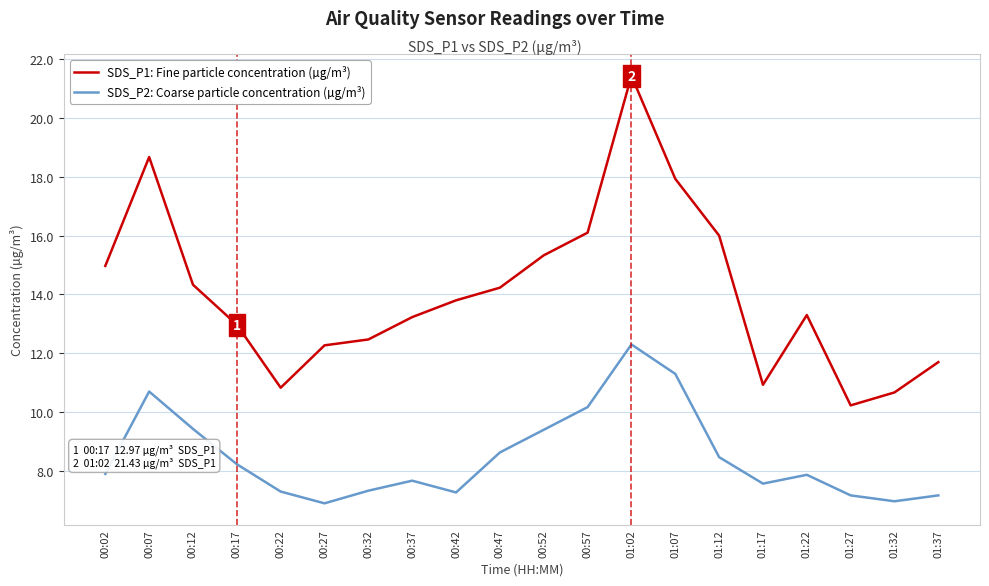

The SDS_P1: Fine particle concentration (µg/m³) series shows 21.4 at 01:02. True or false?

True